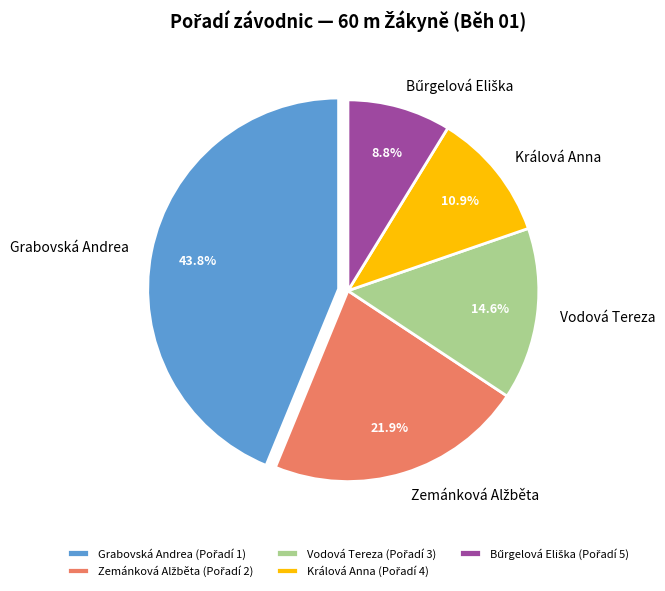

Which has a higher value, Grabovská Andrea or Králová Anna?

Grabovská Andrea